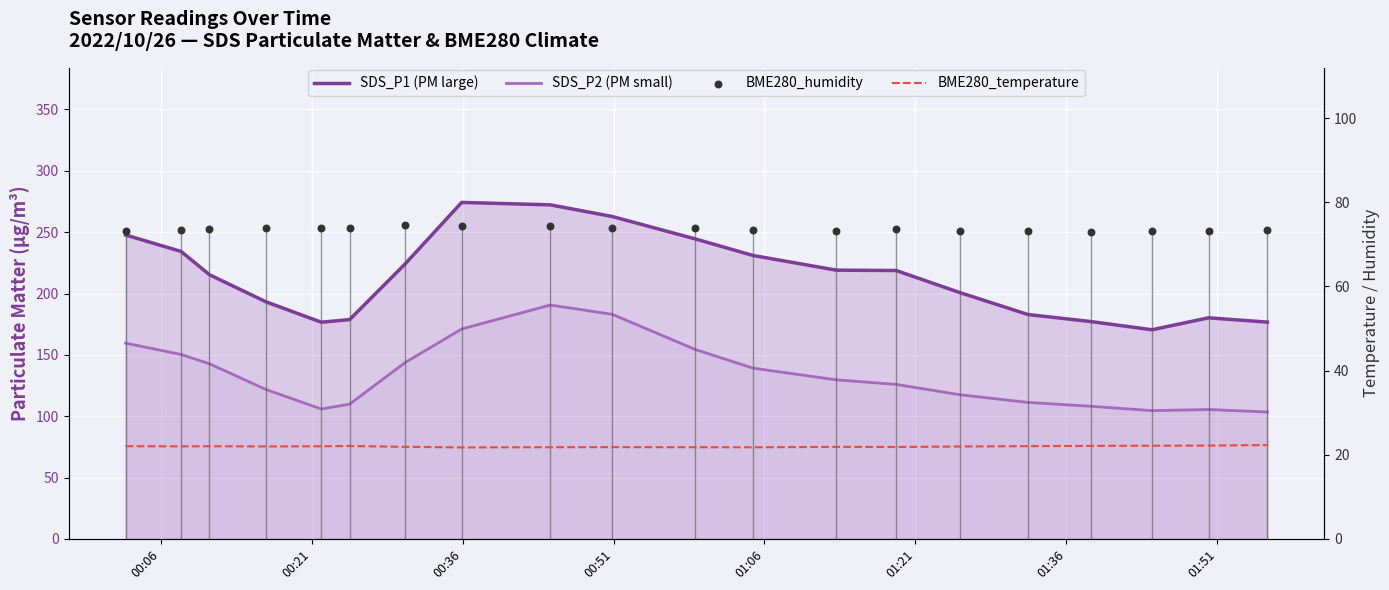

Which series reaches the minimum Y coordinate?

BME280_temperature